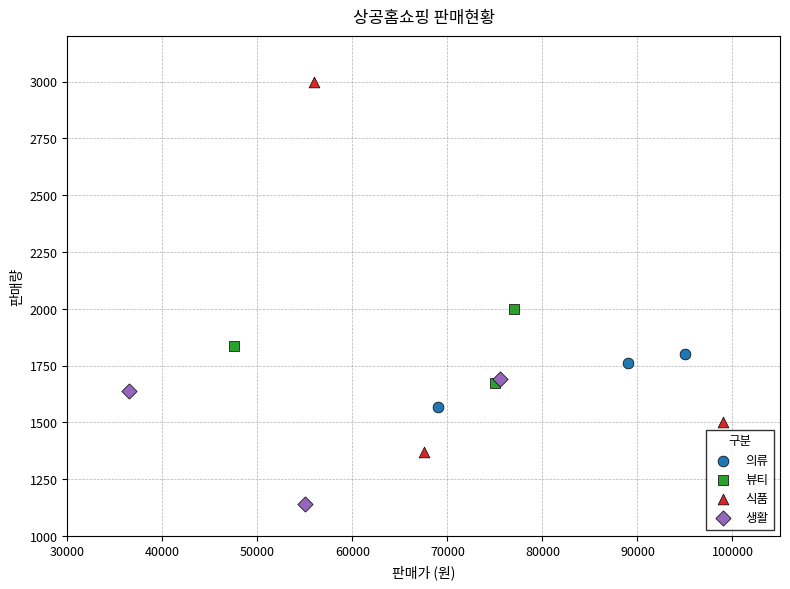

What are all the series names shown in the legend?

의류, 뷰티, 식품, 생활